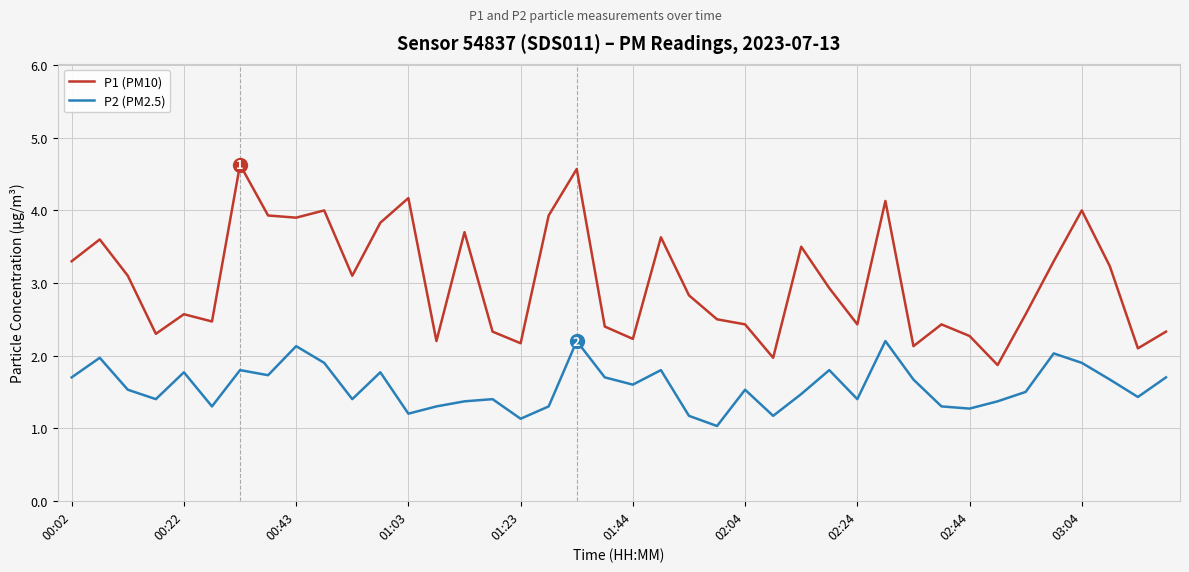

How many lines are shown in the chart?

2